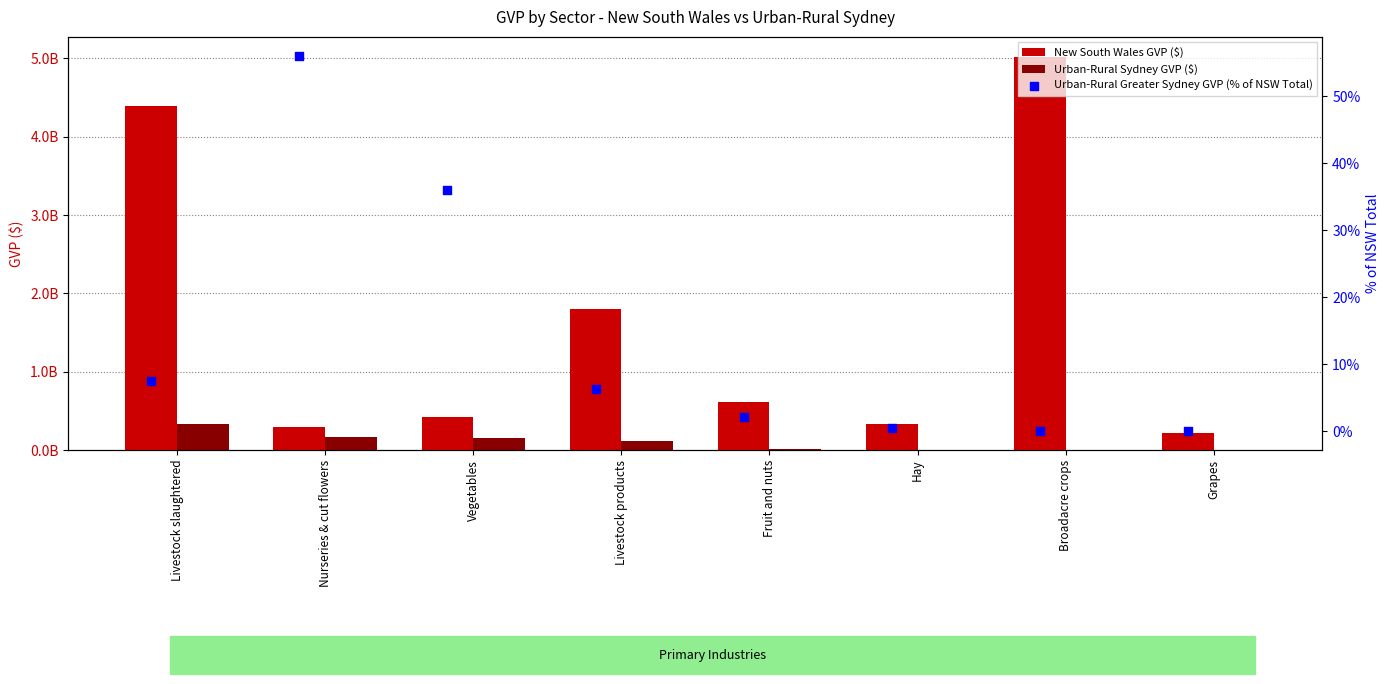

Is the value of Urban-Rural Greater Sydney GVP (% of NSW Total) at Fruit and nuts greater than the value of Urban-Rural Sydney GVP ($) at Livestock products?

No